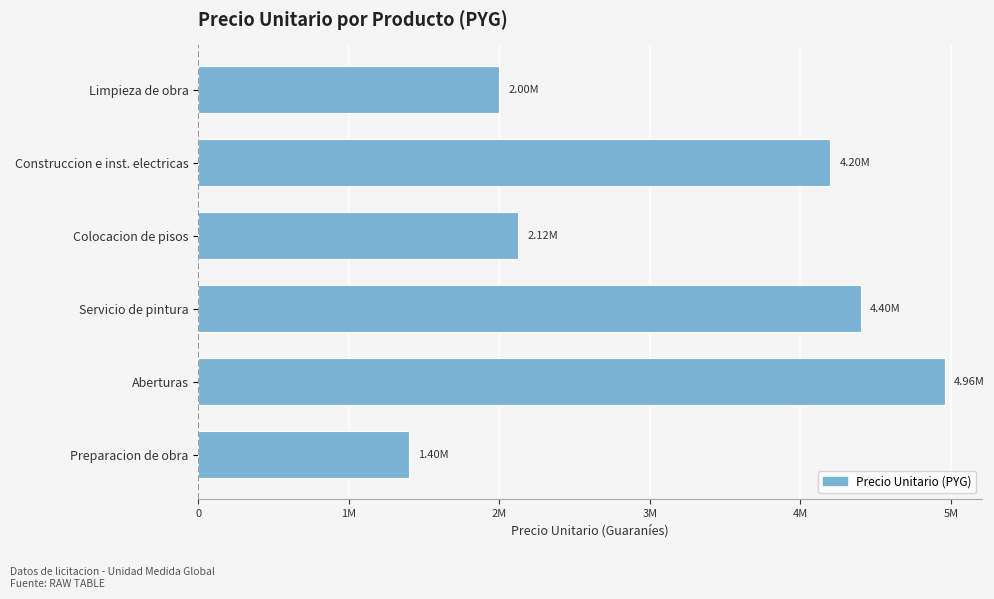

Are the bars horizontal?

Yes